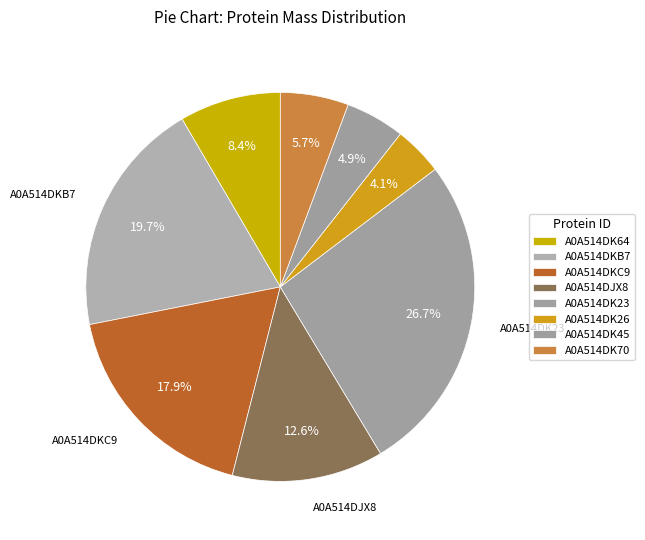

To the nearest percent, what is the difference between the A0A514DK23 and A0A514DJX8 slice percentages?

14%